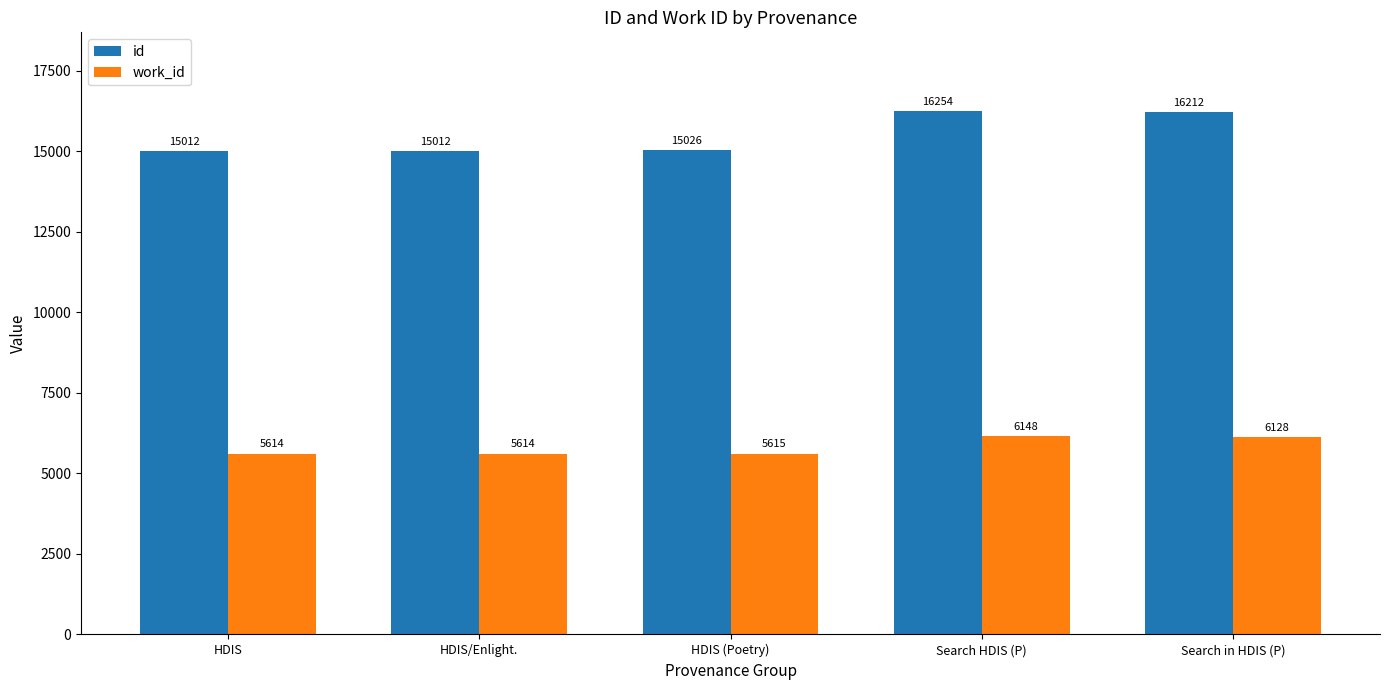

What is the label of the 3rd bar from the right?

HDIS (Poetry)